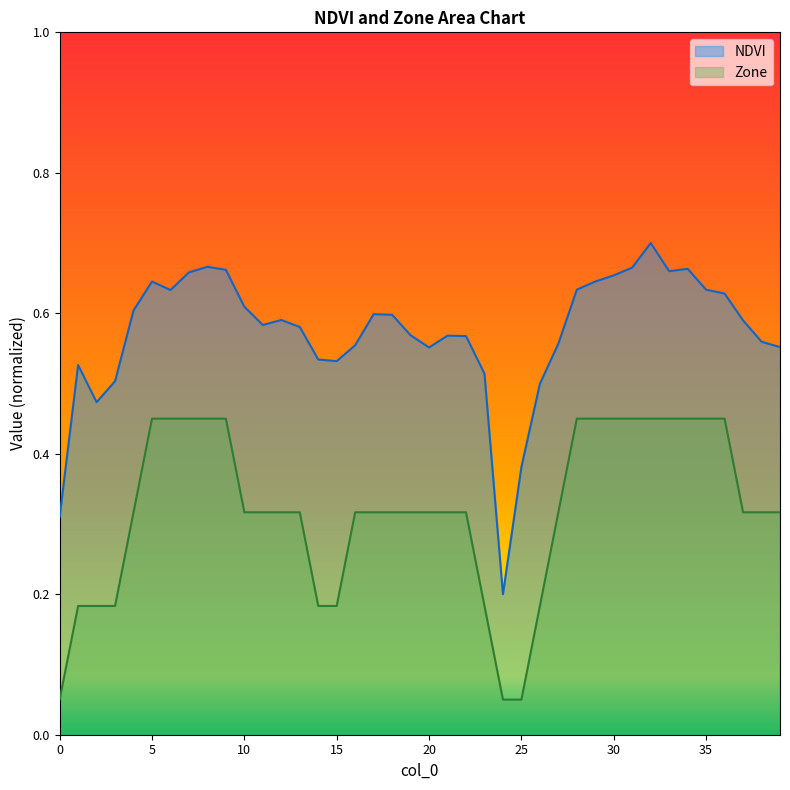

What are all the series names shown in the legend?

NDVI, Zone